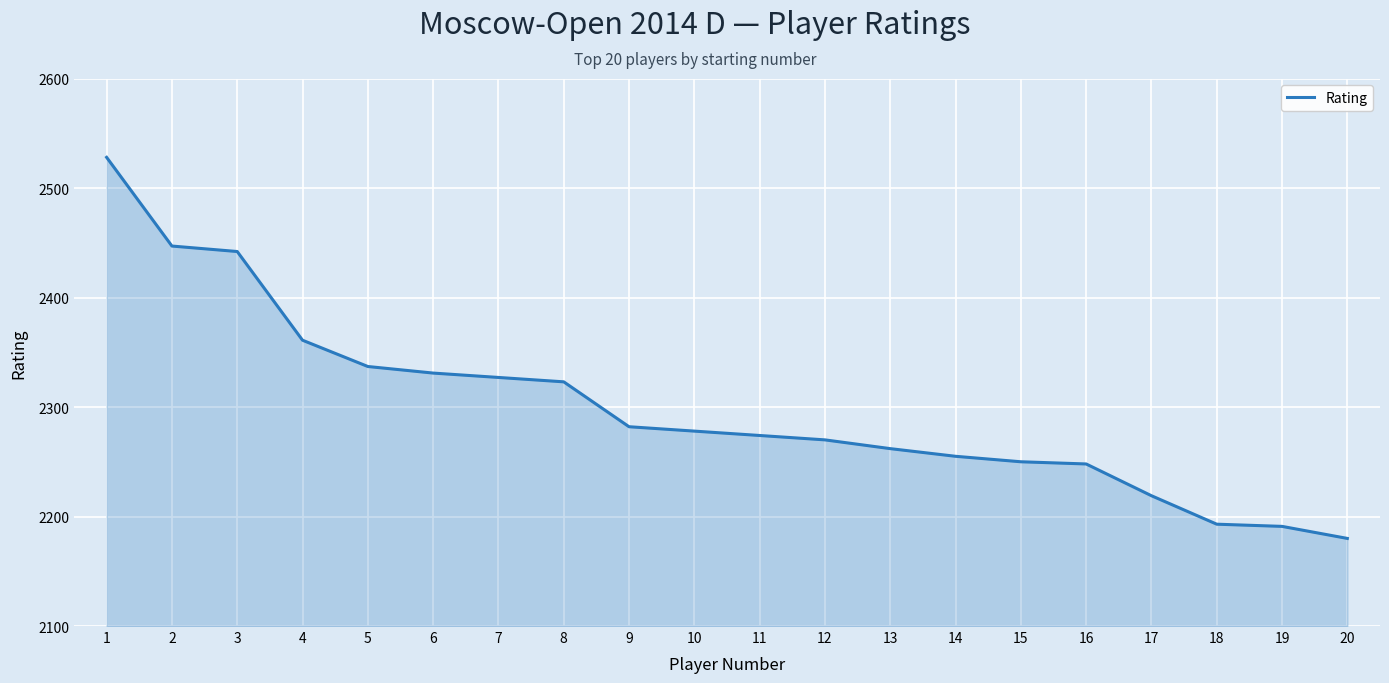

Does the chart have visible grid lines?

Yes